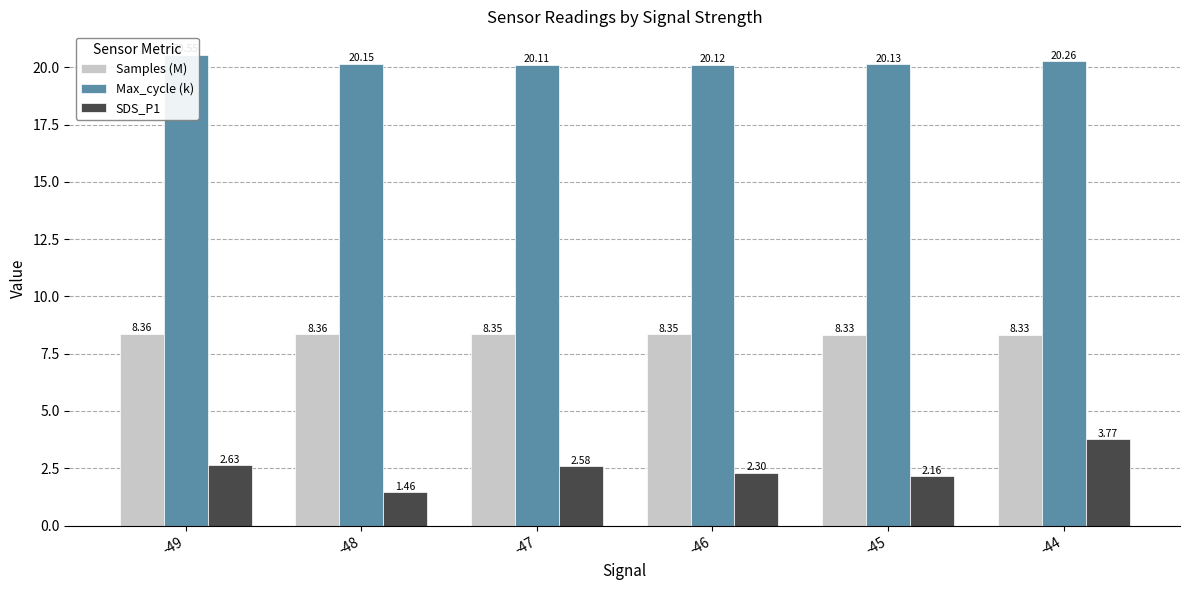

How many values in the SDS_P1 series exceed 2?

5